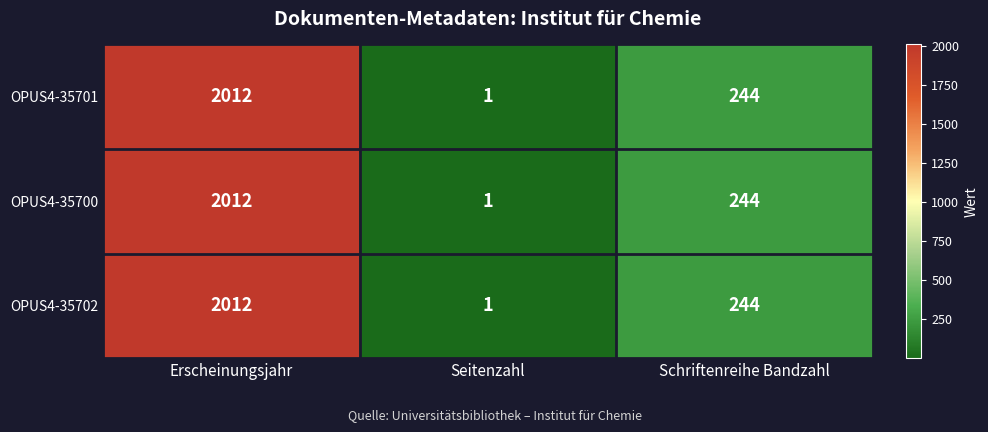

True or false: OPUS4-35700 has a value of 2012 at Erscheinungsjahr.

True